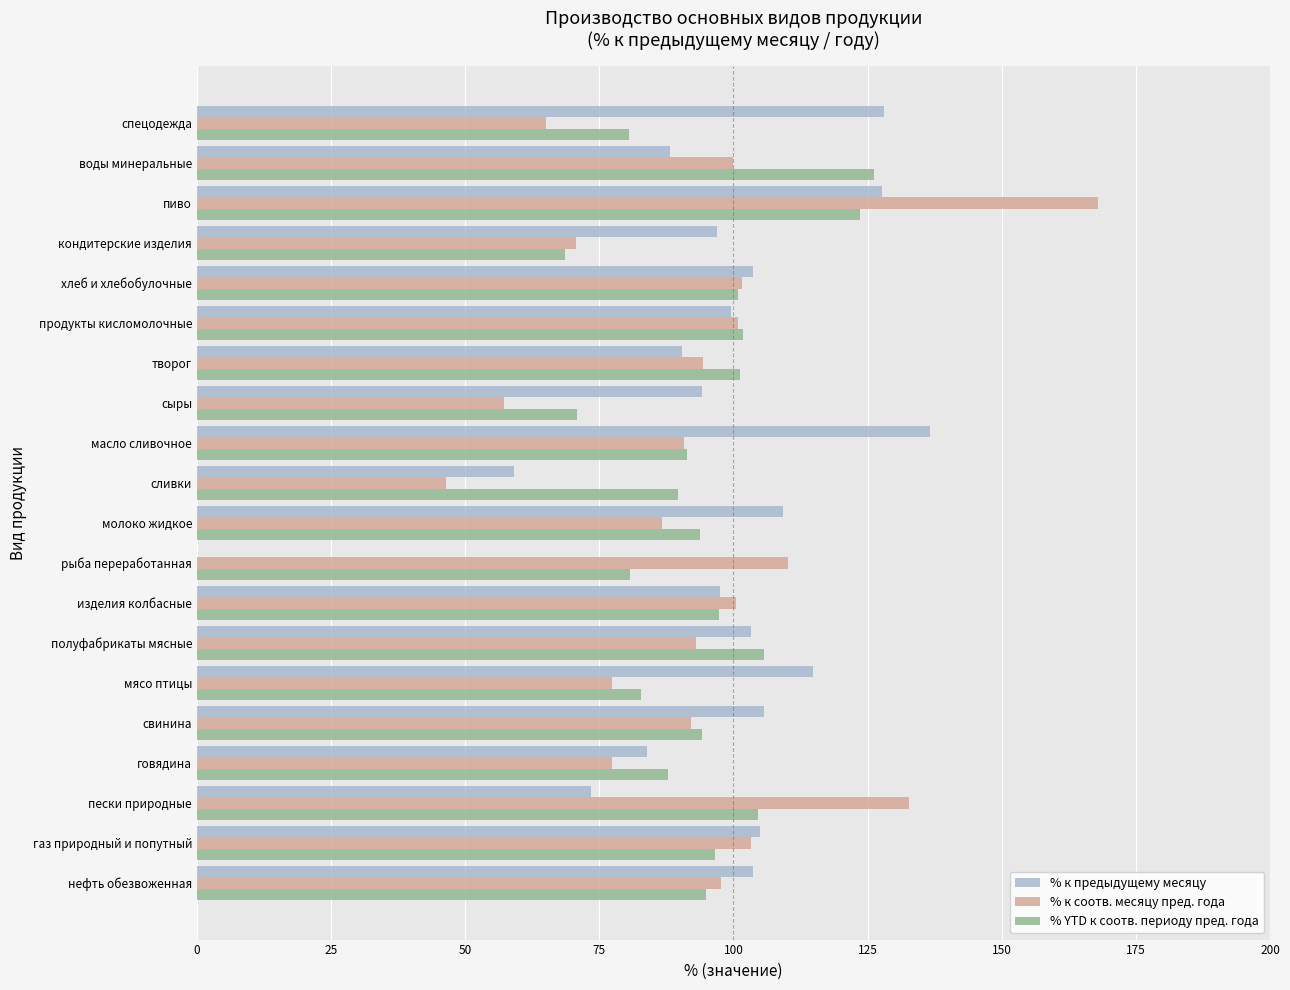

What value does the % YTD к соотв. периоду пред. года series have at сыры?

70.9